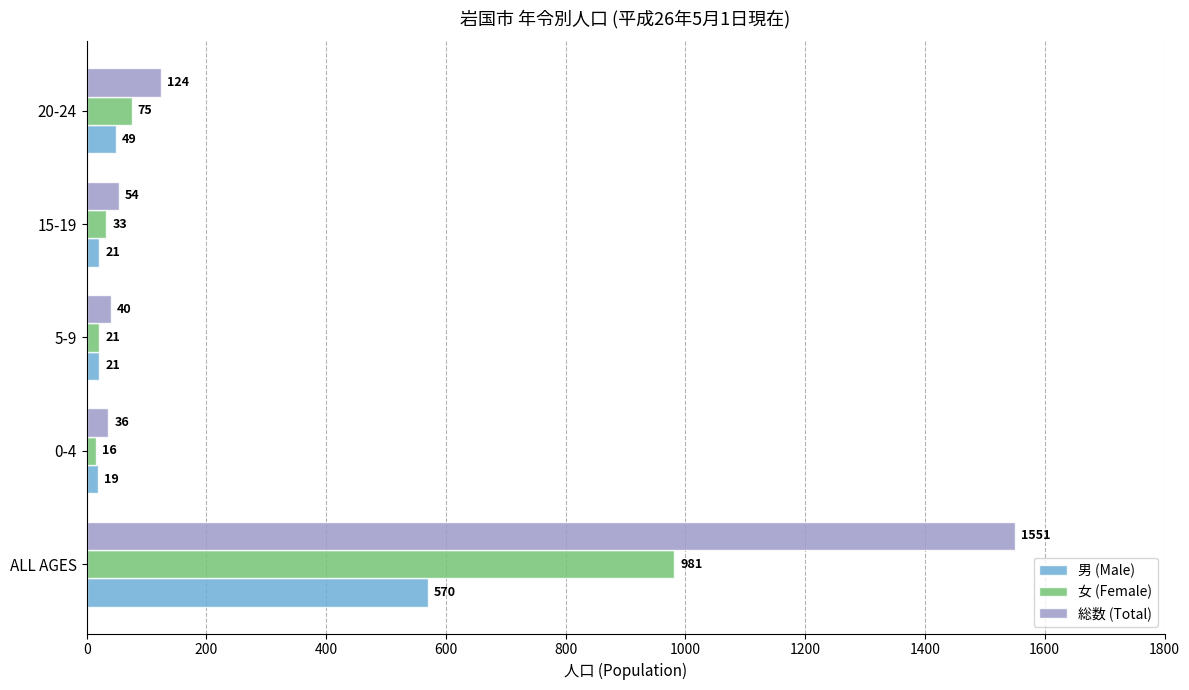

How many values in the 女 (Female) series are below 33?

2